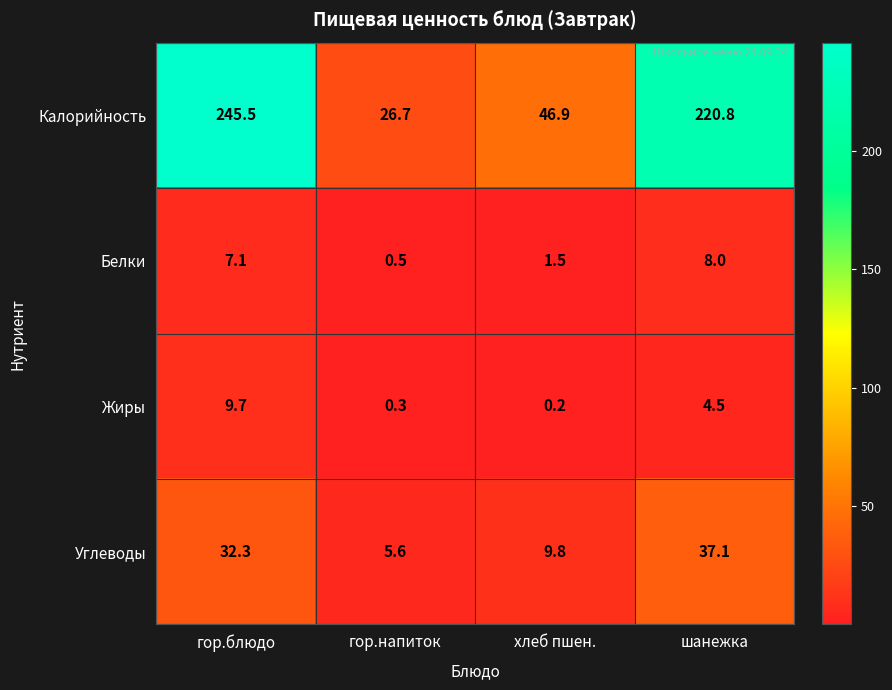

Which series has the largest total across all categories?

Калорийность